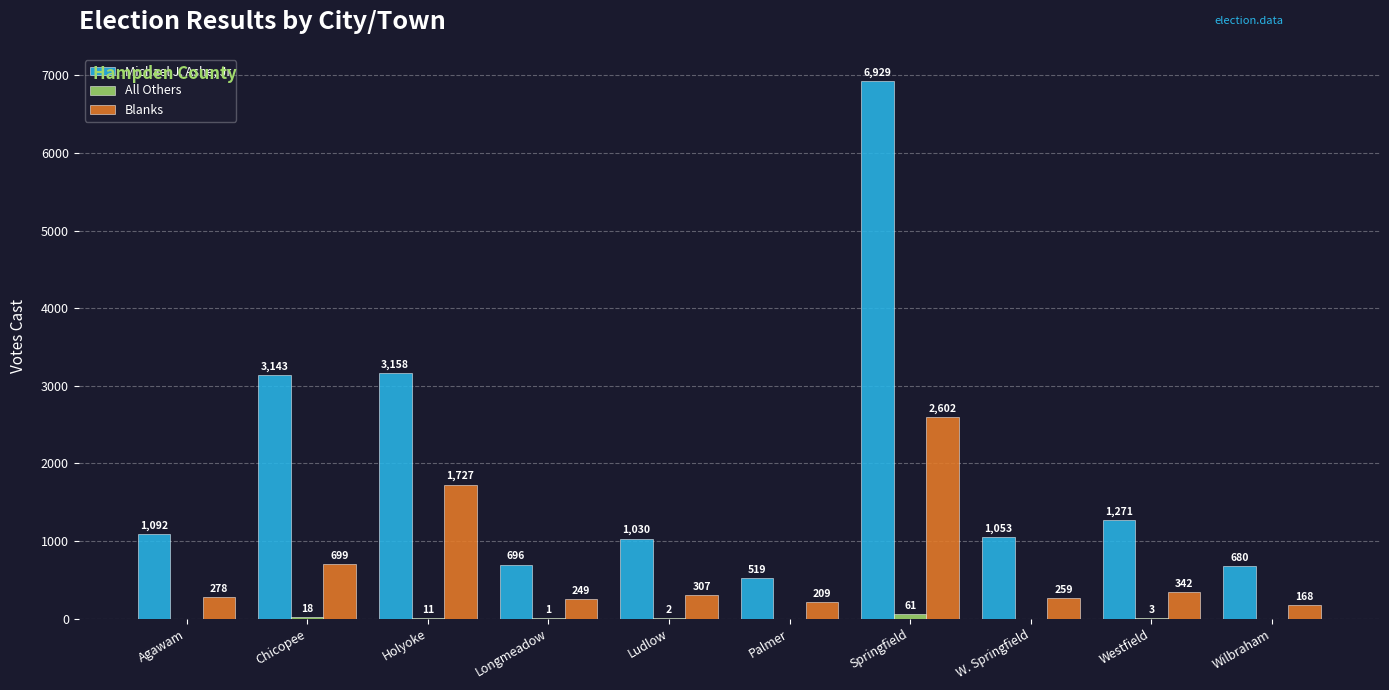

The Michael J. Ashe, Jr series shows 3143 at Chicopee. True or false?

True